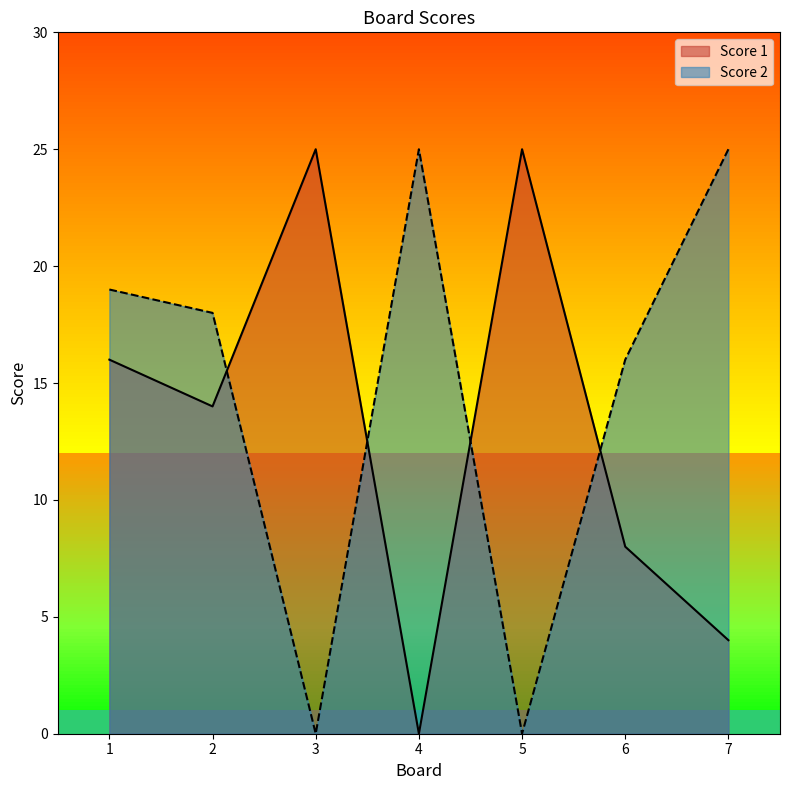

Where do Score 2 and Score 1 first cross each other?

2 and 3